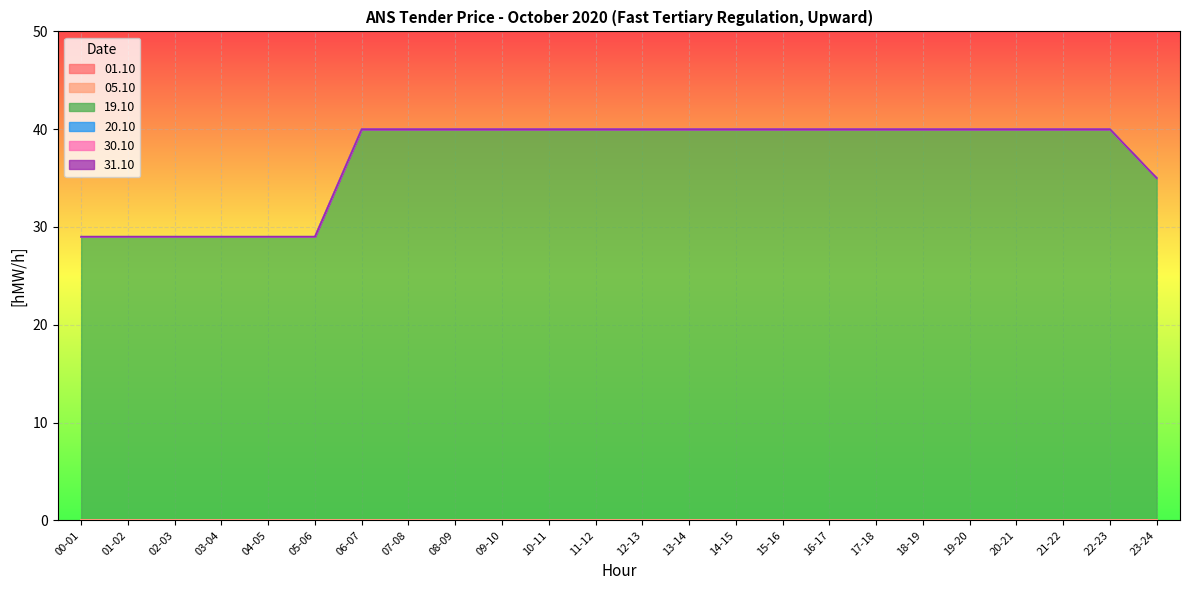

Between 16-17 and 21-22, which series saw the biggest shift?

01.10